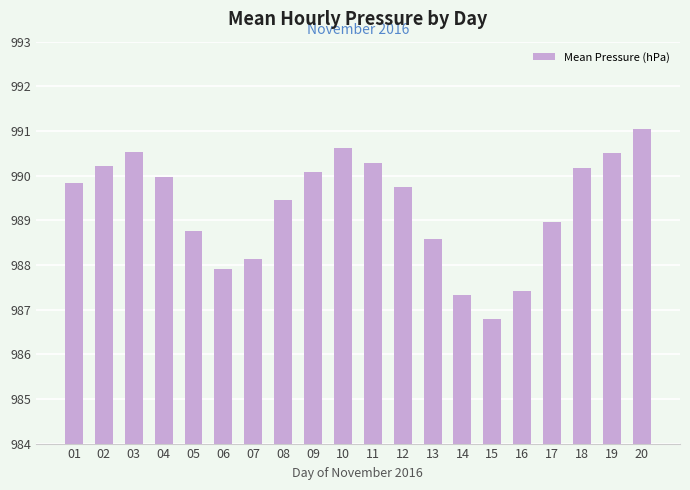

Is it true that the value at 15 is 1579.1?

False